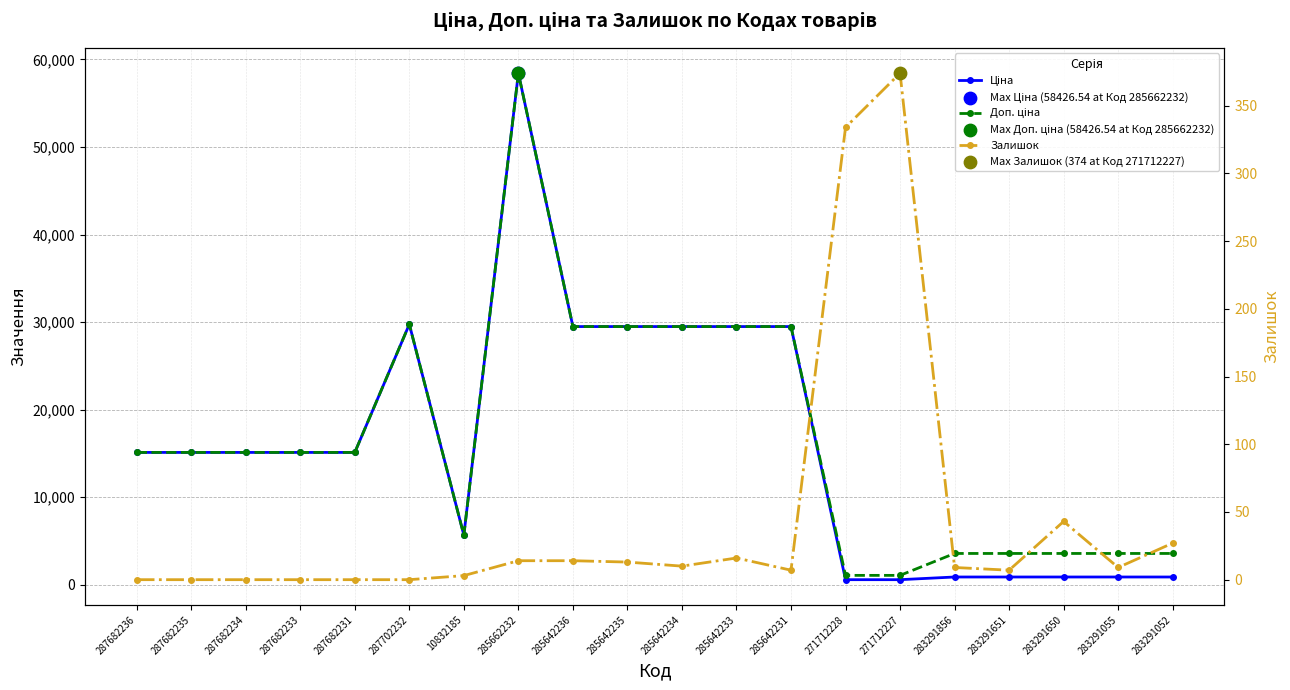

Is the value of Залишок at 287682233 greater than the value of Доп. ціна at 283291650?

No